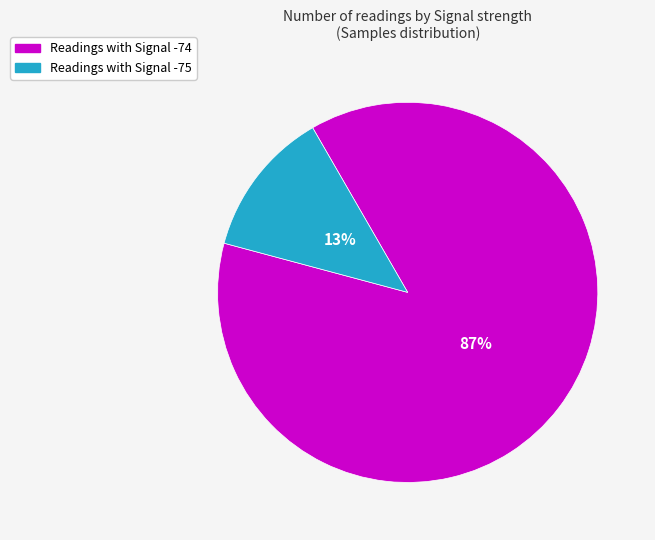

How many segments does this pie chart have?

2